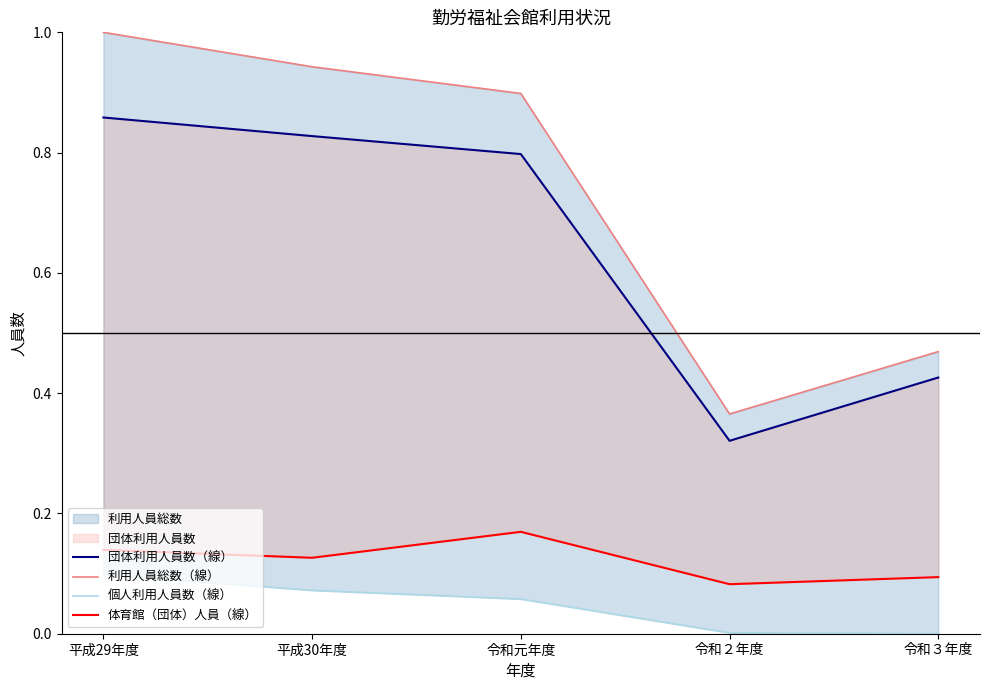

Which series has the largest range (max minus min)?

利用人員総数（線）